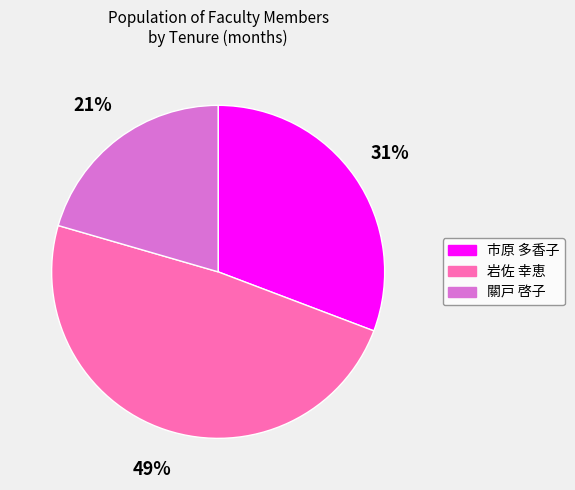

How many segments does this pie chart have?

3